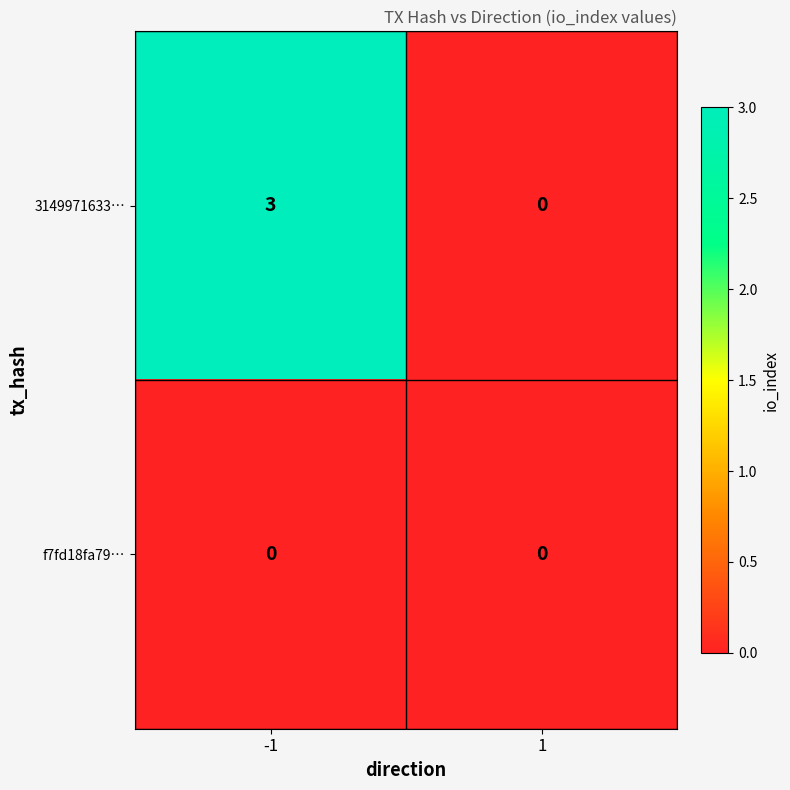

What is the sum of all 3149971633… values?

3